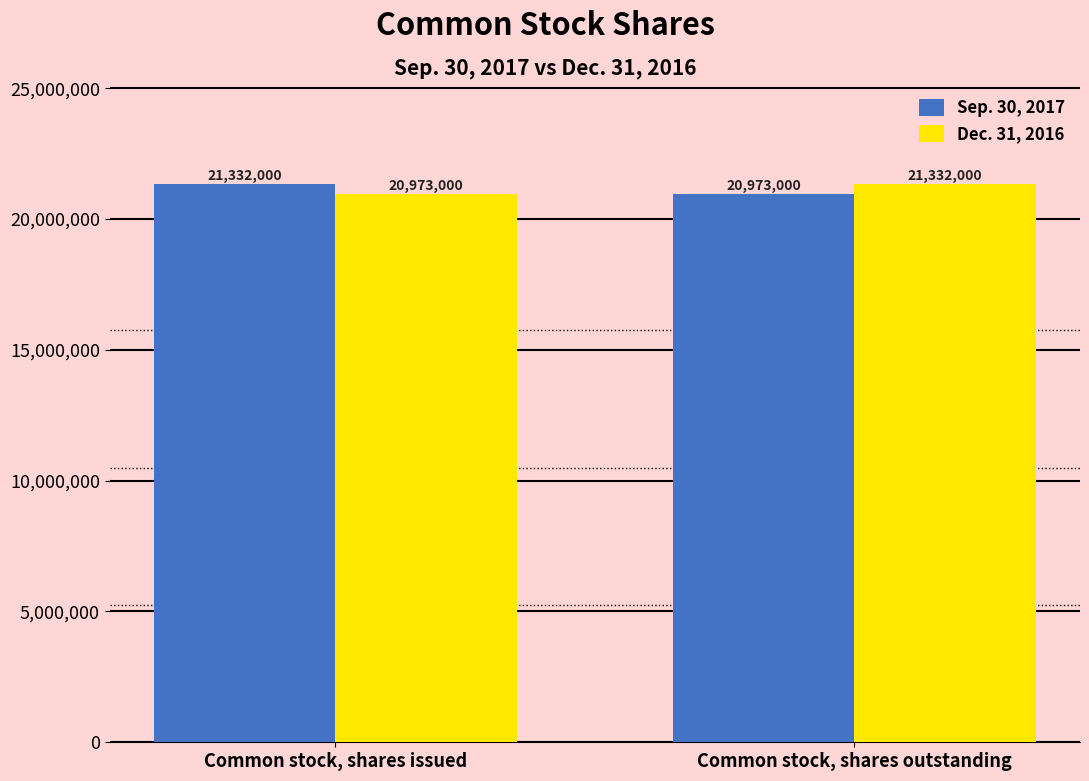

What is the label of the 2nd bar from the right?

Common stock, shares issued